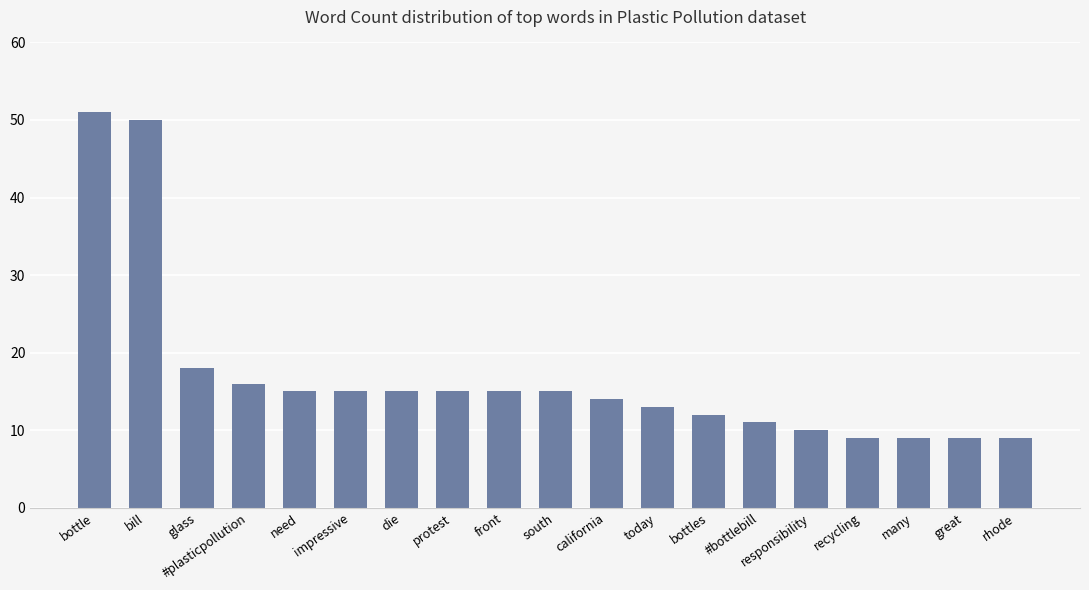

What is the label of the 5th bar from the right?

responsibility